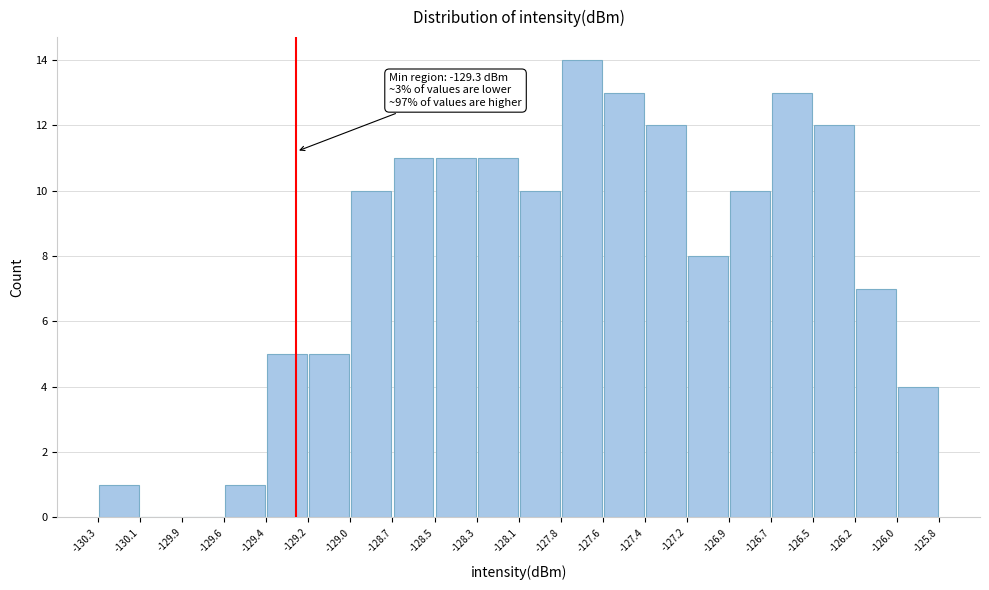

Which range on the x-axis has the tallest bar?

-127.8 to -127.6